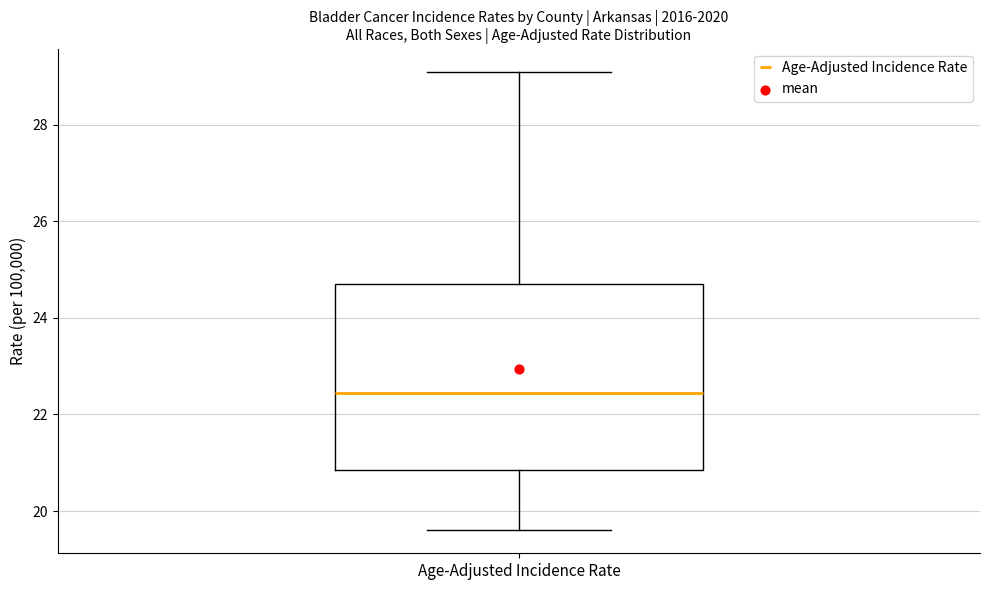

Read this box plot against the y-axis: the position of the median line, the range covered by the box, and the ends of both whiskers. The values are not printed on the chart, so give them approximately, as read against the axis.

median 22.4, box 20.8 to 24.8, whiskers 19.6 to 29.2